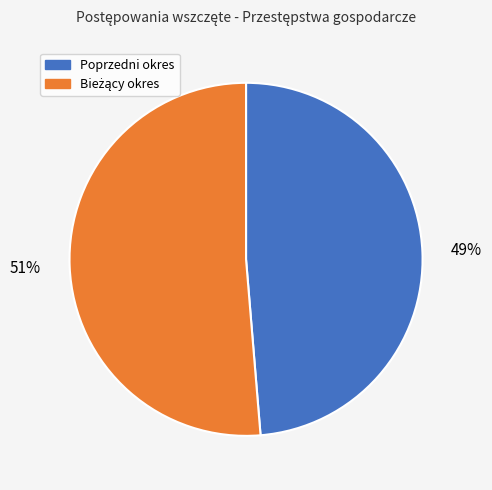

Count the number of slices in the pie.

2